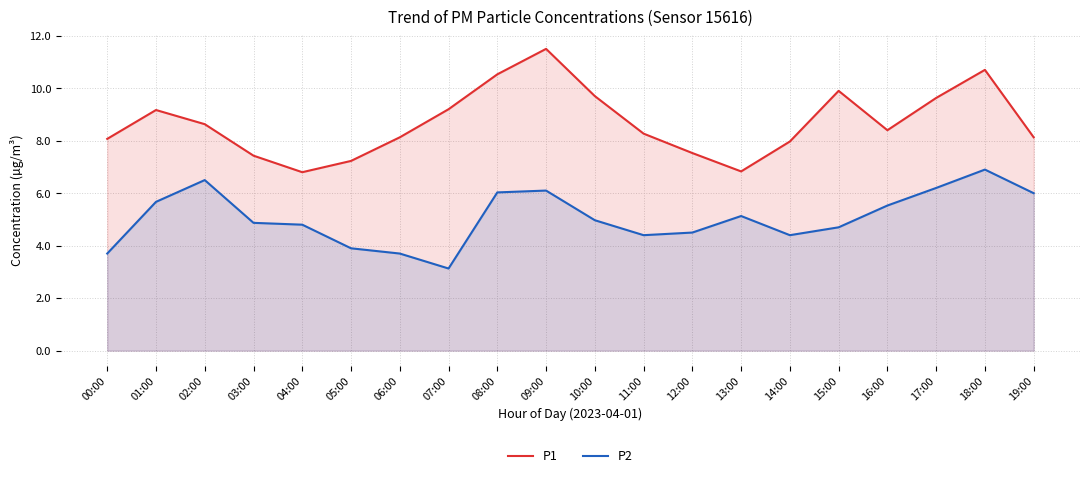

At how many categories does at least one series exceed 10?

3